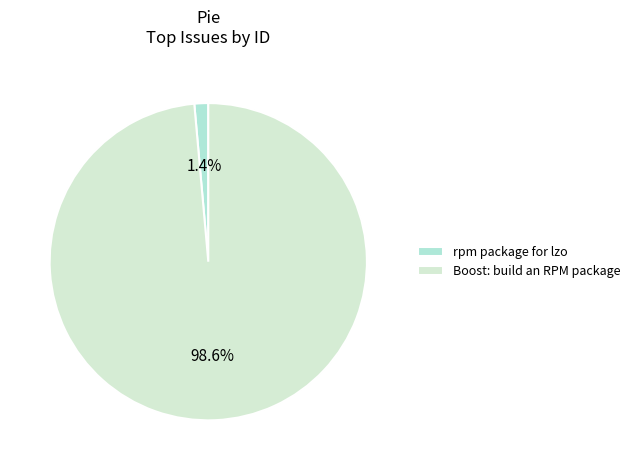

To the nearest percent, what is the combined percentage of rpm package for lzo and Boost: build an RPM package?

100%